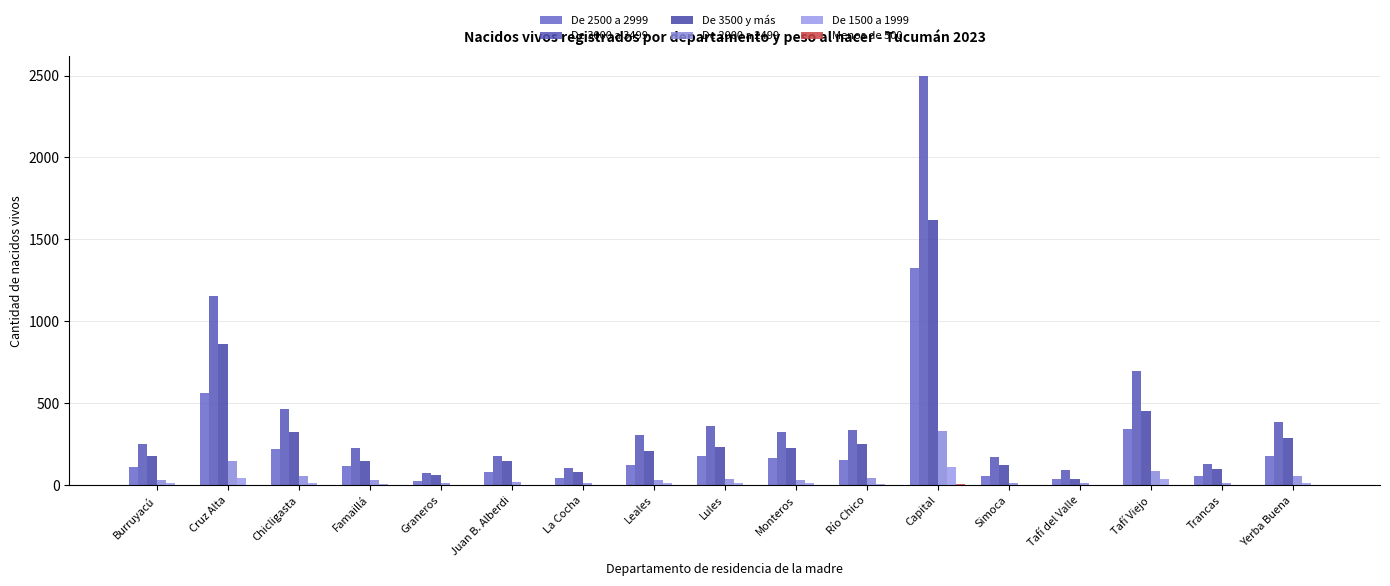

Which series changed the most between Famaillá and Simoca?

De 2500 a 2999